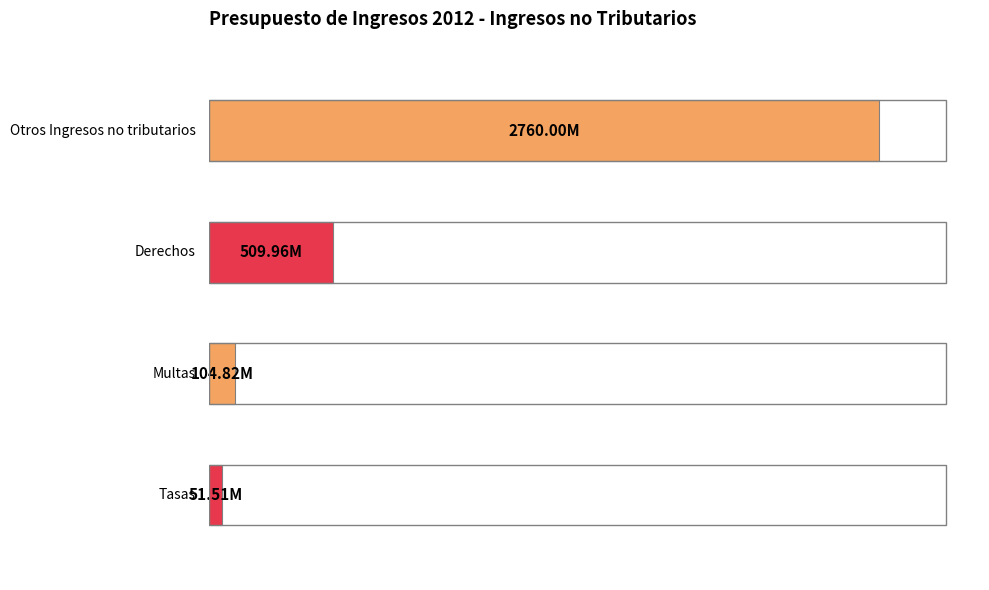

What is the sum of all values?

3426294989.8